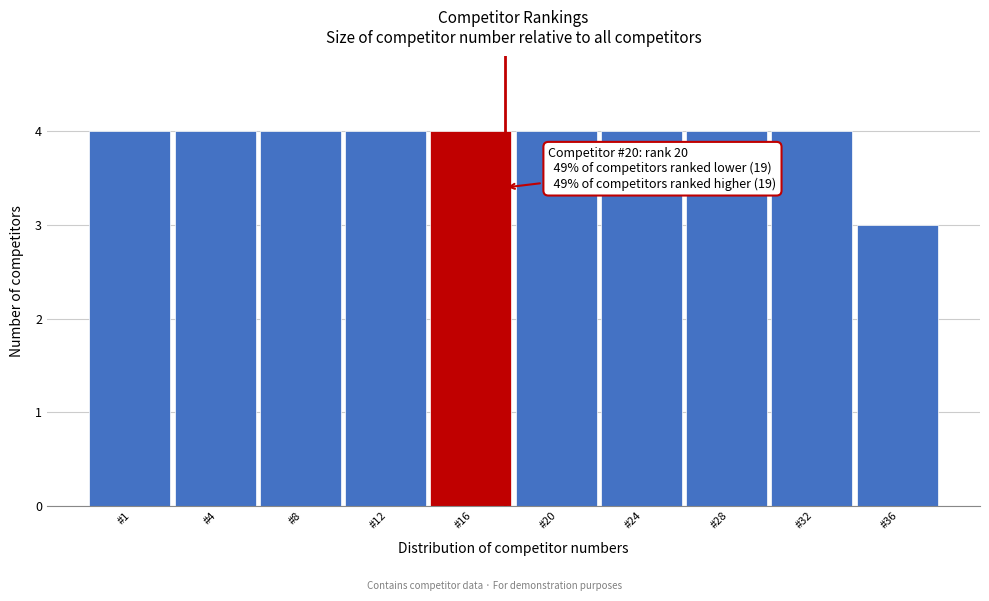

Reading left to right, transcribe all the data shown in this chart.

4	4	4	4	4	4	4	4	4	3